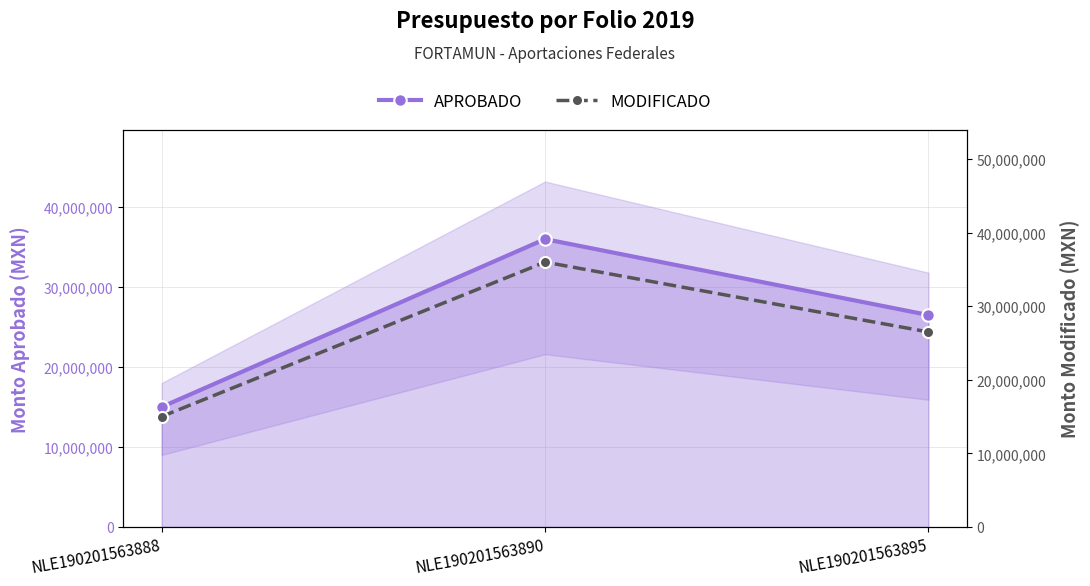

What is the average value of the MODIFICADO series?

25833456.4